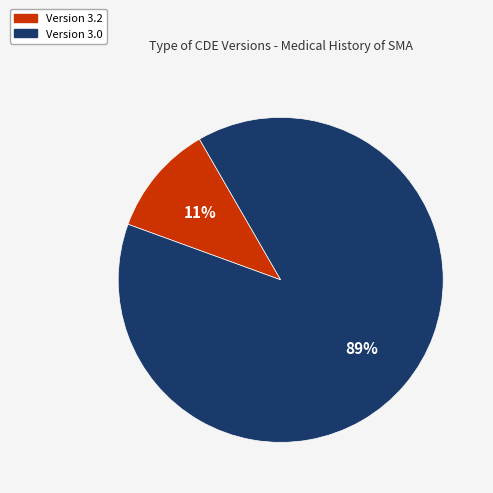

Does any single category account for the majority?

Yes